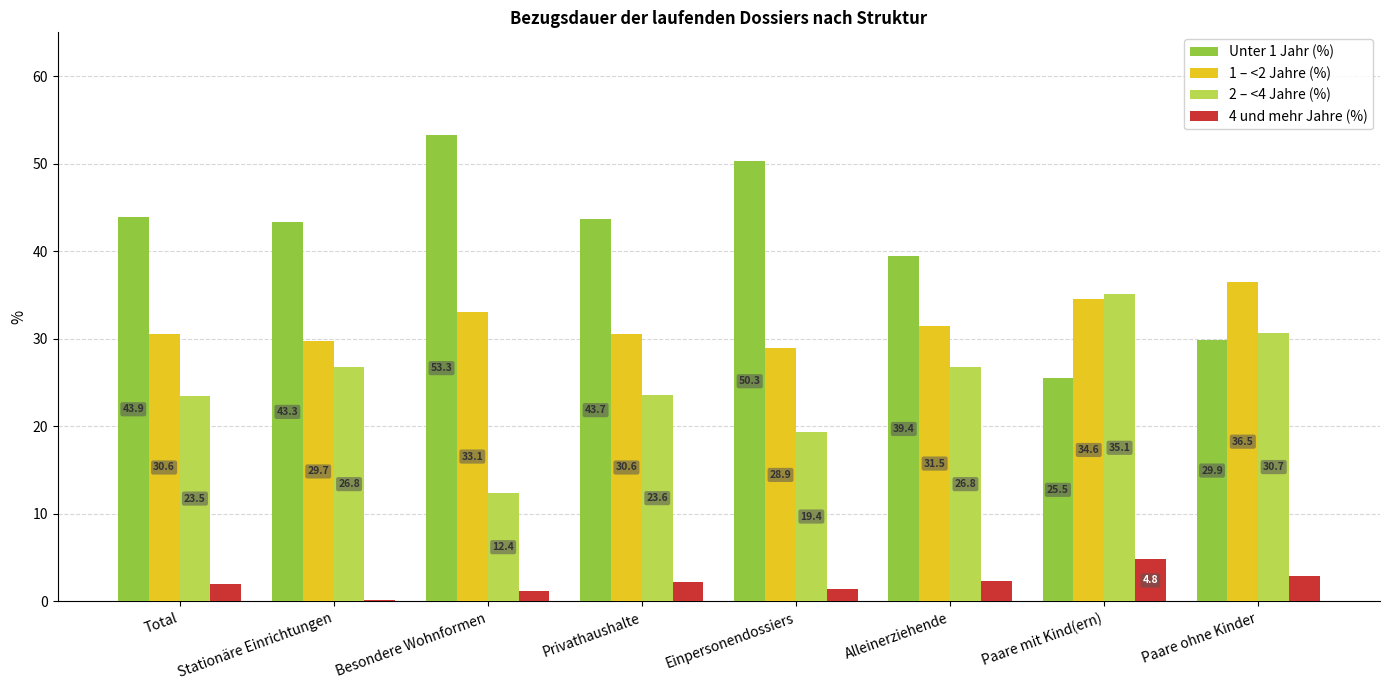

List the series in order of their overall mean, highest first.

Unter 1 Jahr (%), 1 – <2 Jahre (%), 2 – <4 Jahre (%), 4 und mehr Jahre (%)